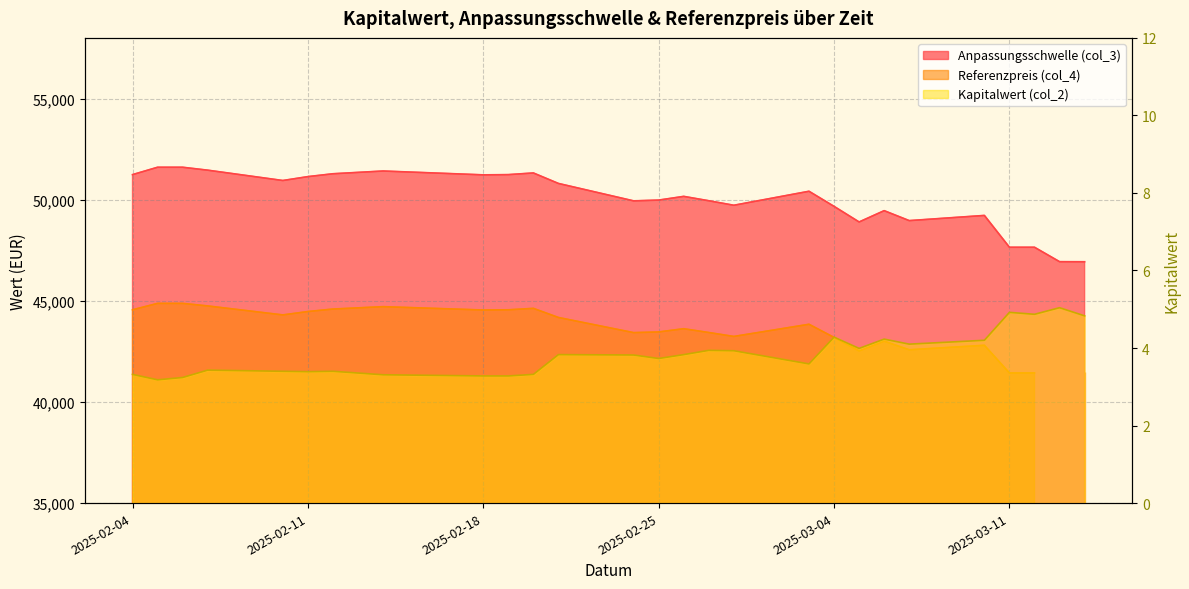

Does the chart display data point markers on the line(s)?

No